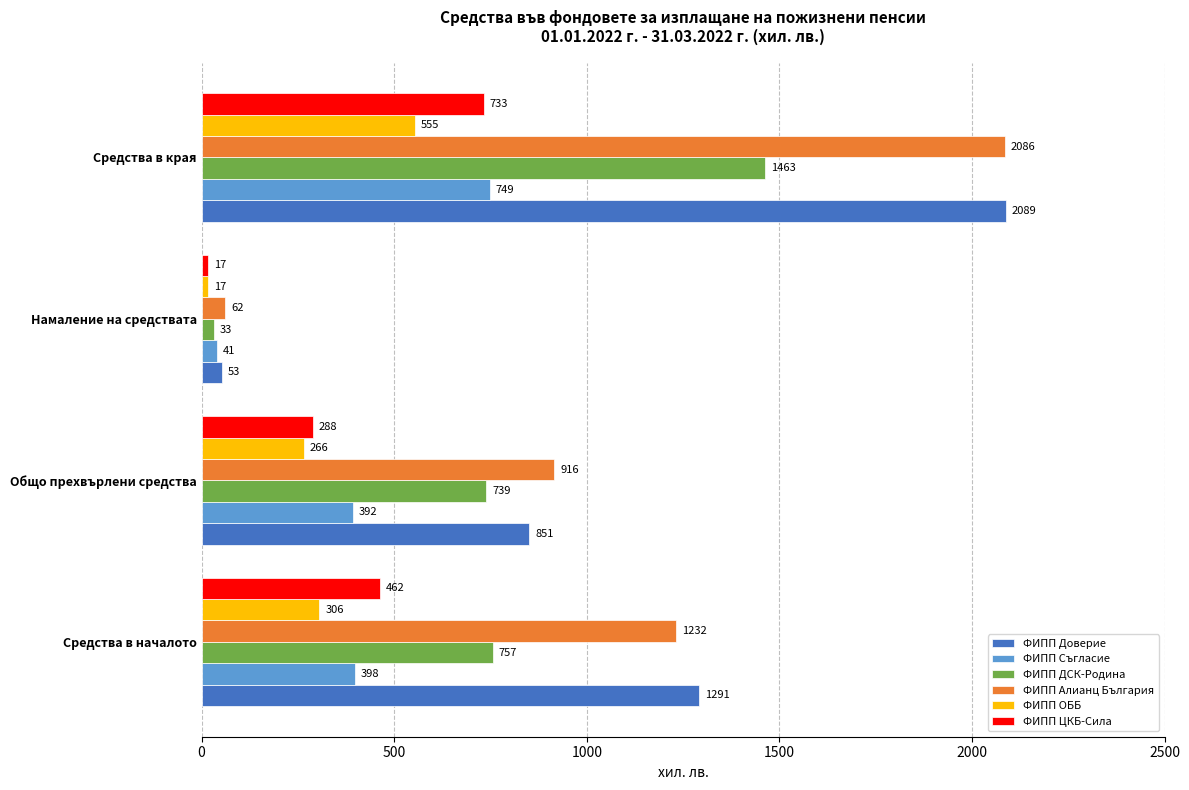

What is the sum of all ФИПП Съгласие values?

1580